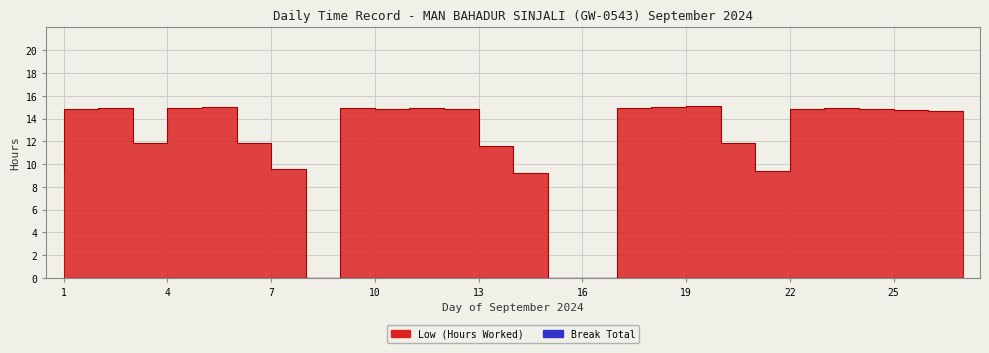

Reading left to right, extract all data points from this chart.

9.3	14.8	14.9	11.8	14.9	15.0	11.9	9.5	0.0	14.9	14.9	14.9	14.8	11.6	9.2	0.0	0.0	14.9	15.0	15.1	11.9	9.4	14.9	14.9	14.8	14.7	14.7